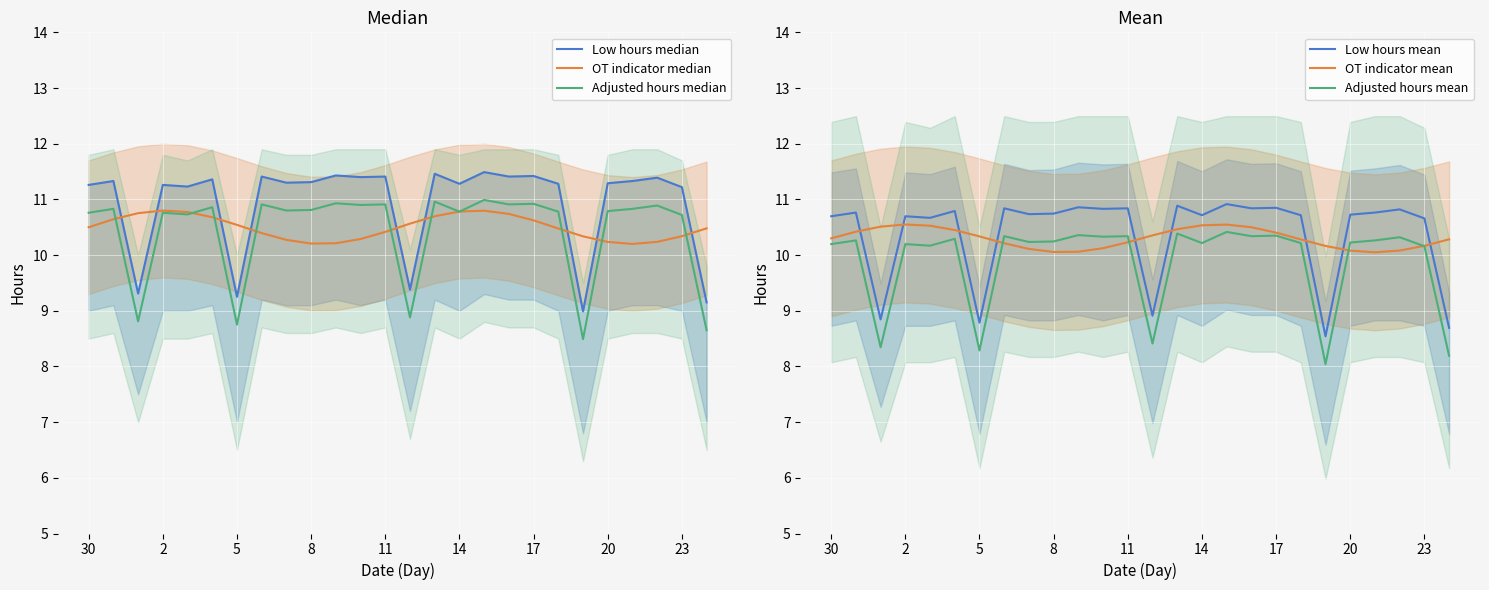

Is this an area chart (filled region under the line)?

No